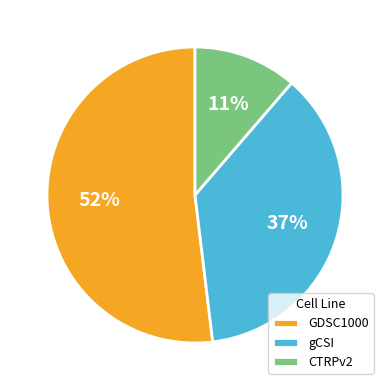

To the nearest percent, what portion does gCSI represent?

37%